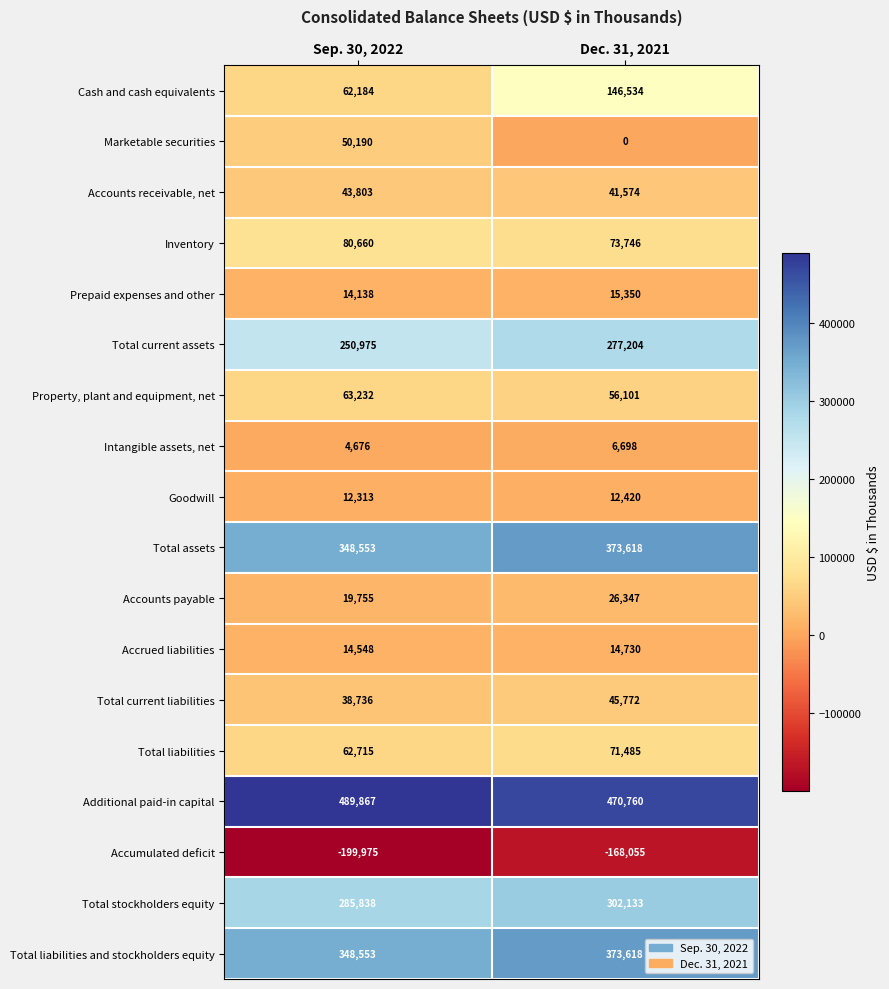

At how many categories does at least one series exceed 95067?

2